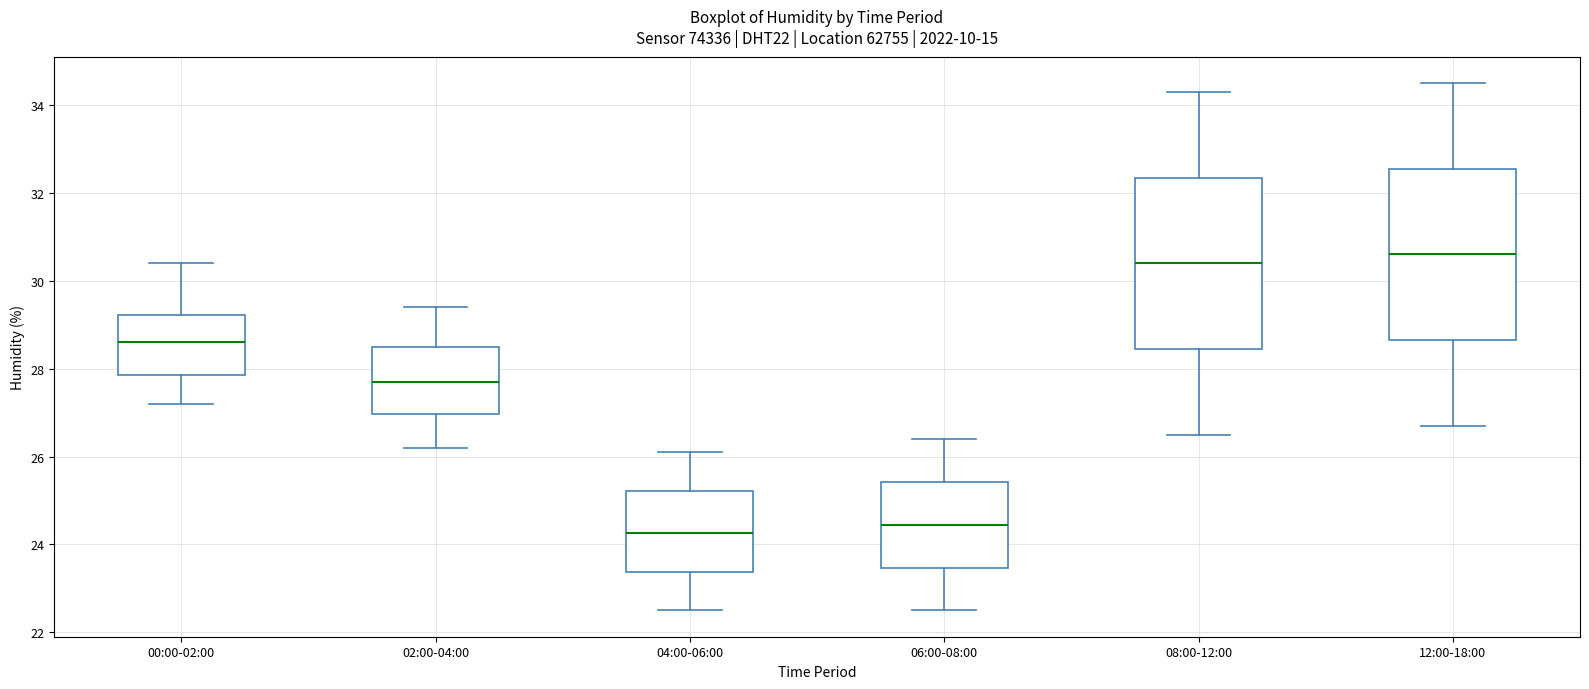

Where is the lower edge of the box for 06:00-08:00 on the y-axis? The values are not printed on the chart, so give them approximately, as read against the axis.

23.4